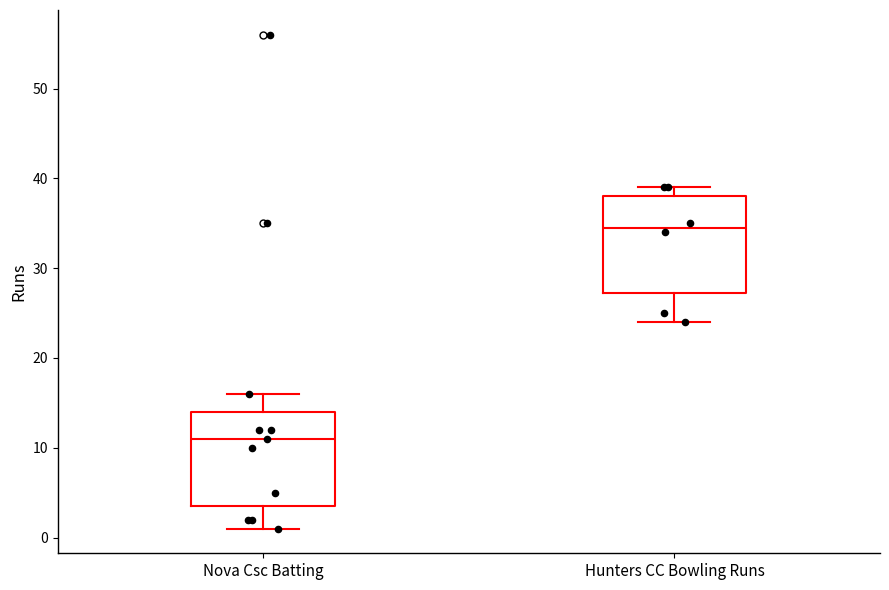

Reading left to right, read every box against the y-axis: the position of its median line, the range the box covers, and the ends of its whiskers. The values are not printed on the chart, so give them approximately, as read against the axis.

Nova Csc Batting: median 11, box 4 to 14, whiskers 1 to 16
Hunters CC Bowling Runs: median 35, box 27 to 38, whiskers 24 to 39